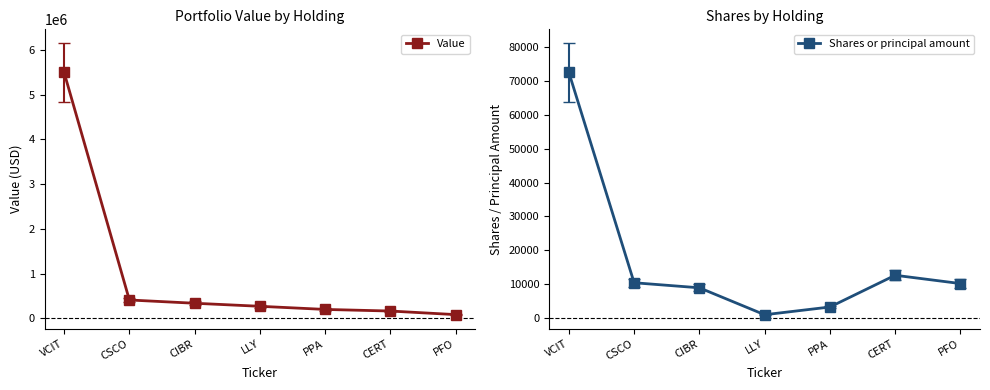

What is the difference between the Value values at CERT and CIBR?

174000